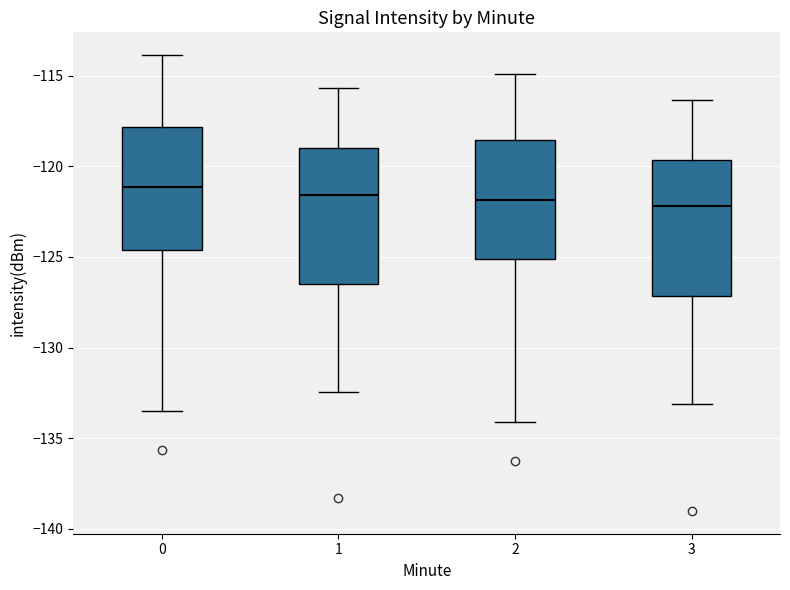

Where does the median line of the box at x = 0 sit on the y-axis? The values are not printed on the chart, so give them approximately, as read against the axis.

-121.0